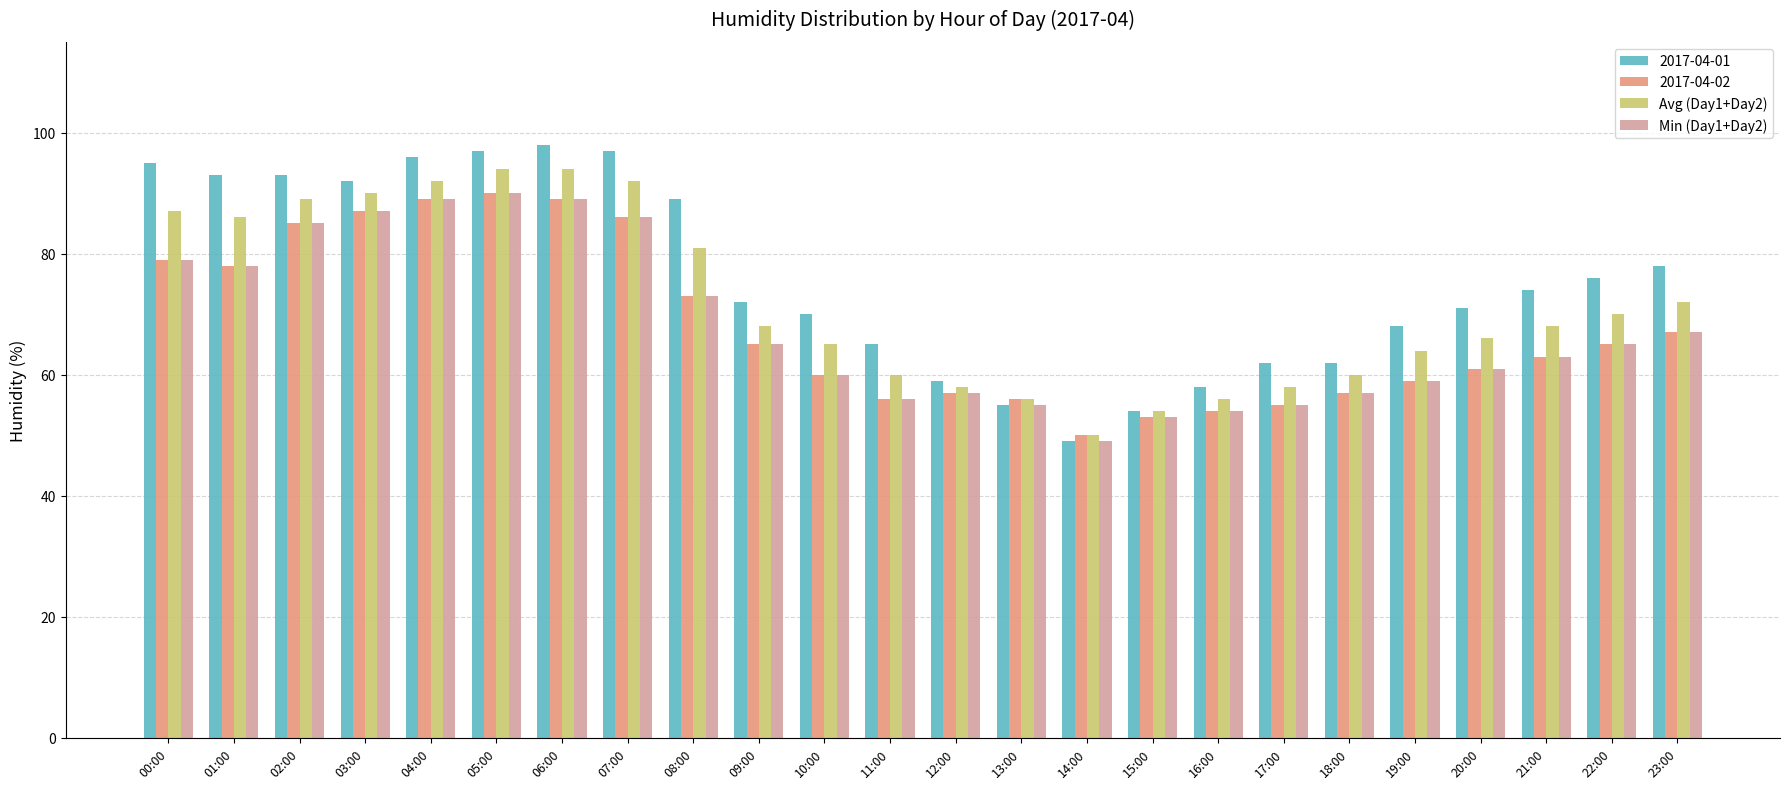

How many categories are shown in the chart?

24